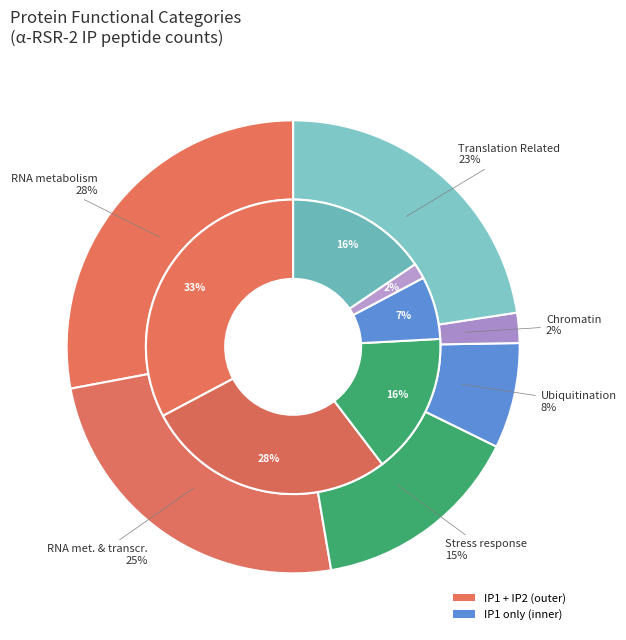

Which category has the smallest portion of the pie?

Chromatin